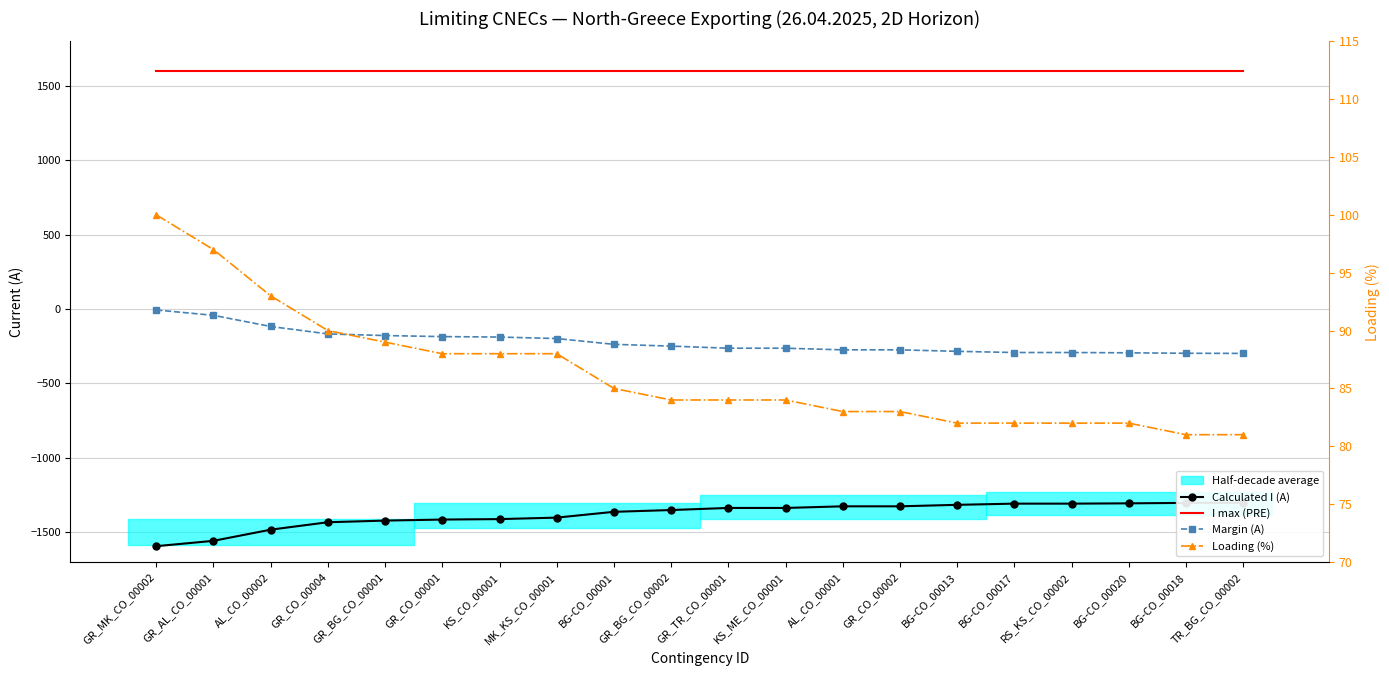

Where does the Margin (A) series first go above -249?

GR_MK_CO_00002